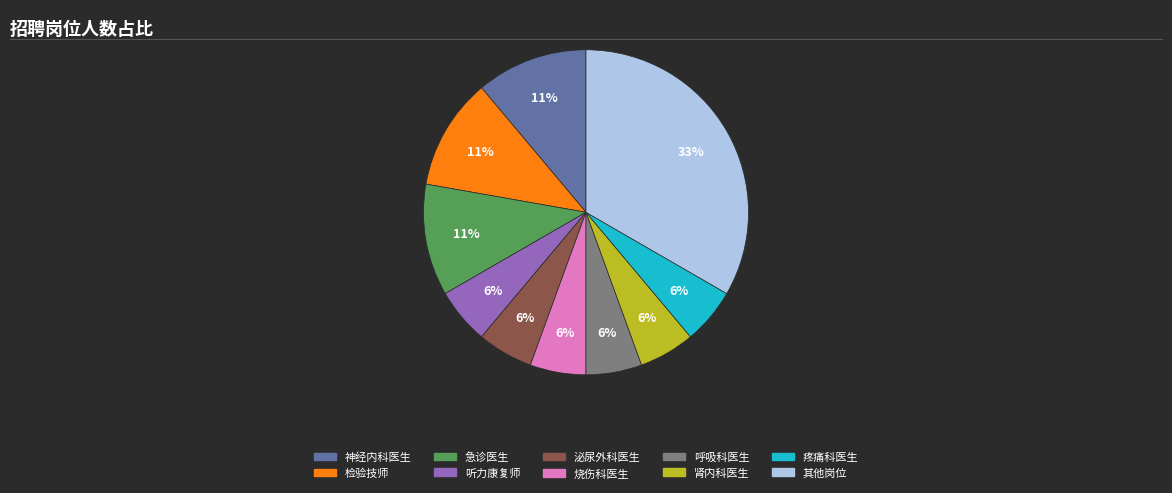

Between 烧伤科医生 and 检验技师, which is larger?

检验技师